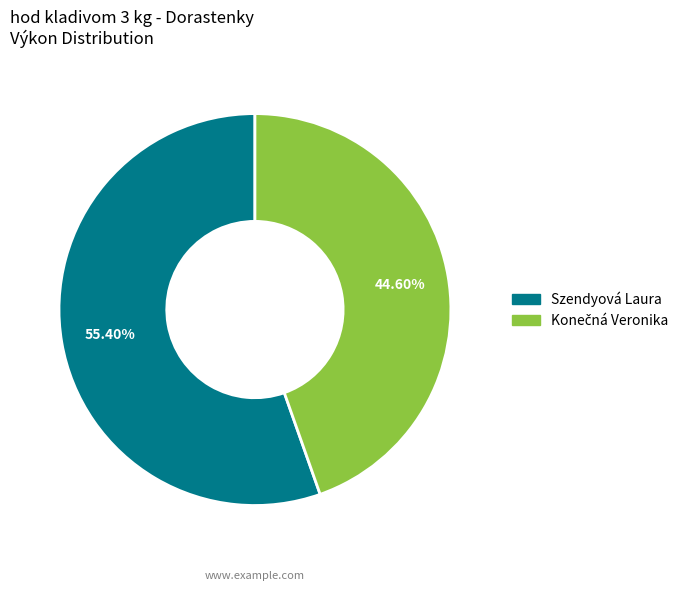

To the nearest percent, what is the average slice percentage?

50%